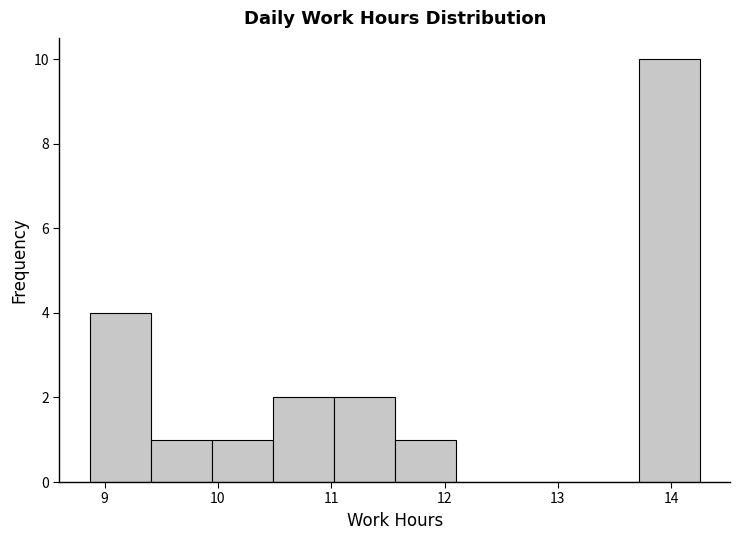

Which range on the x-axis has the tallest bar?

13.7 to 14.3